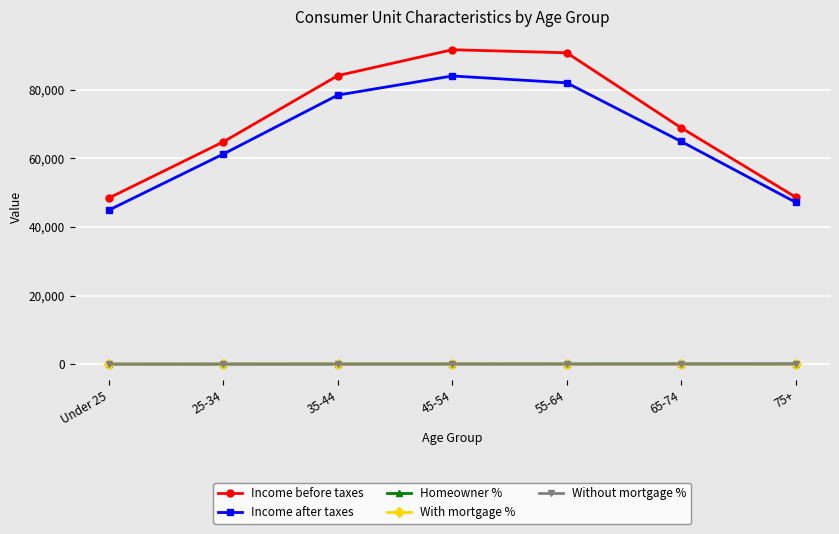

What is the minimum value for Without mortgage %?

6